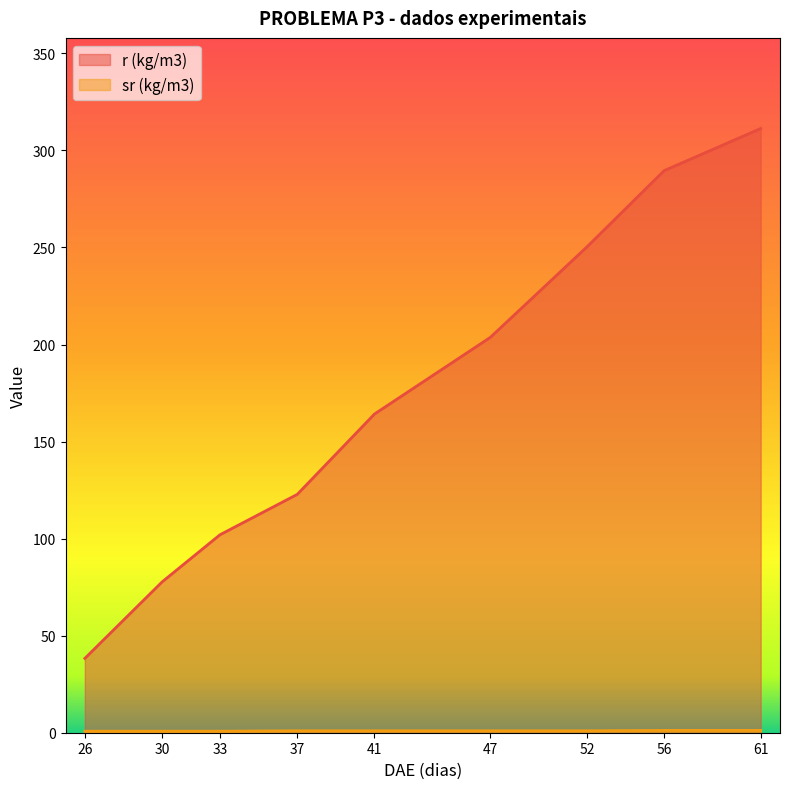

True or false: r (kg/m3) and sr (kg/m3) intersect in this chart.

False